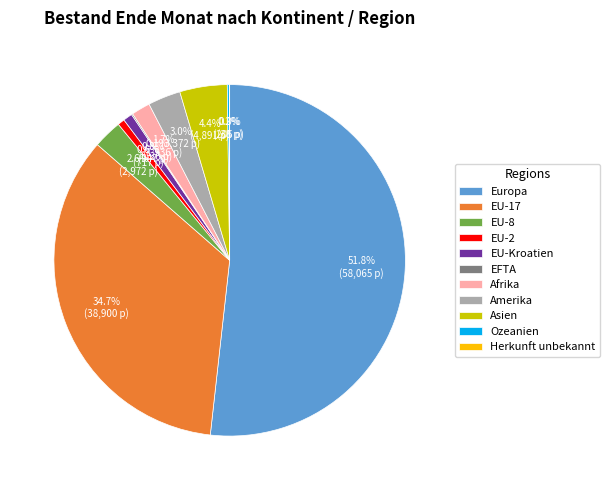

What portion of the pie excludes Amerika?

97.0%